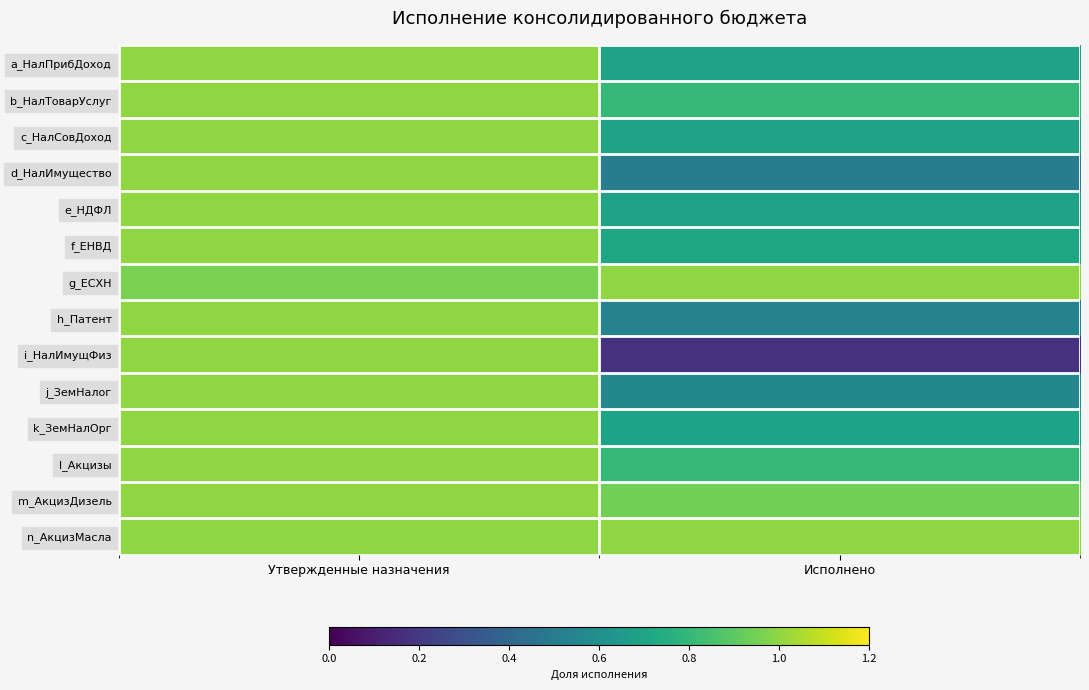

Which series has the widest spread of values?

i_НалИмущФиз